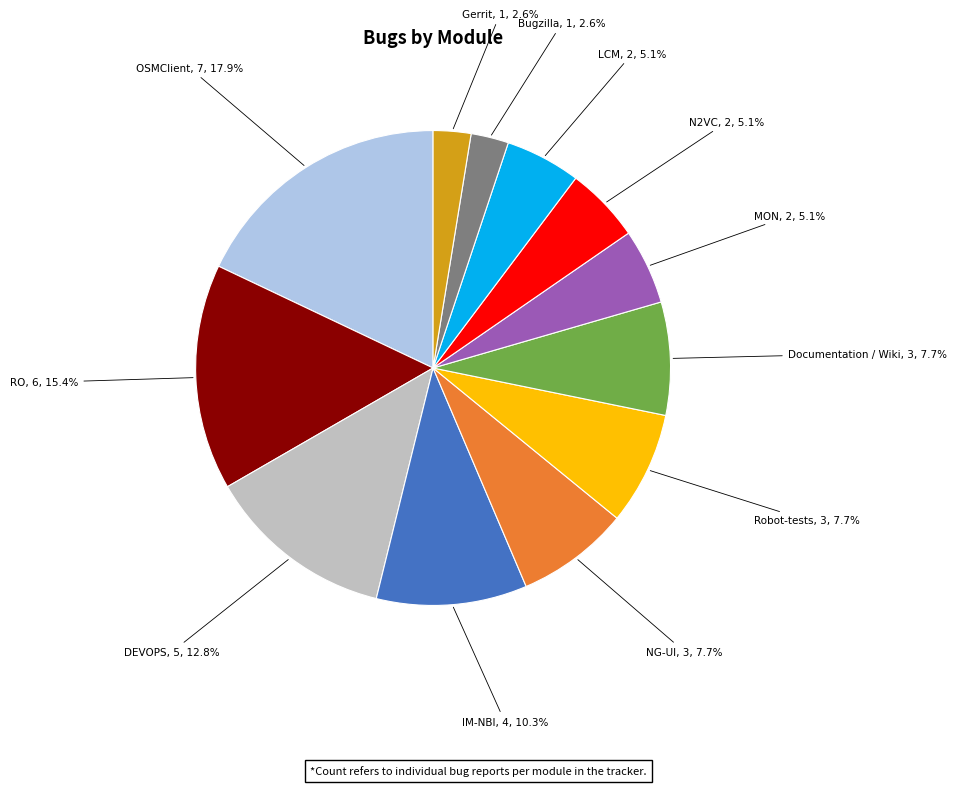

Count the number of slices in the pie.

12